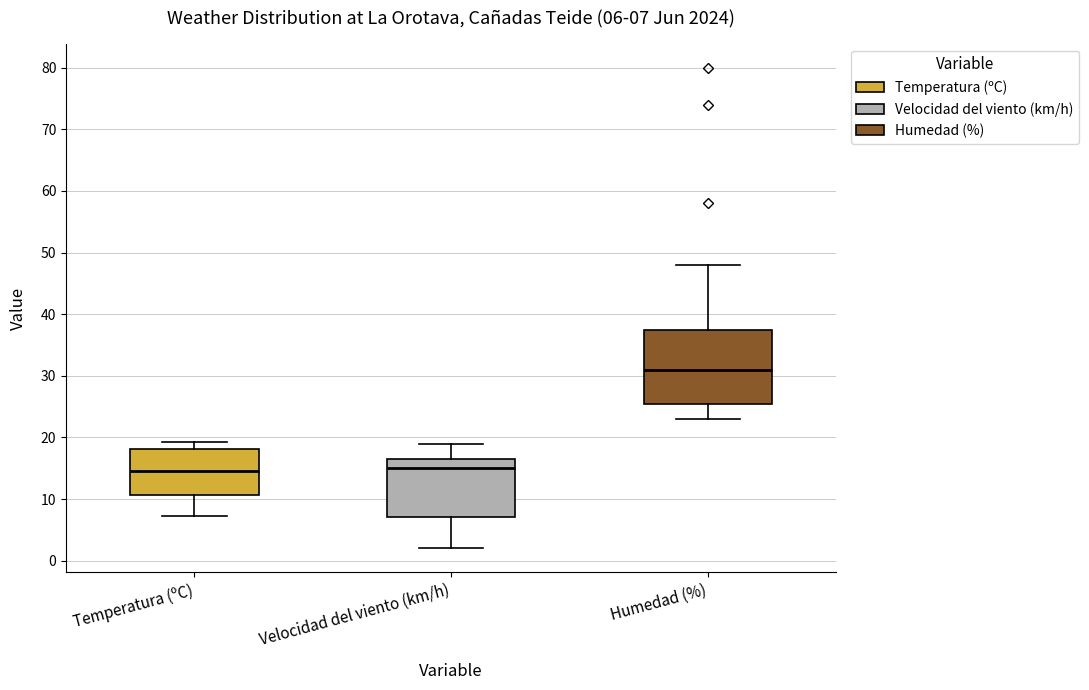

Which box is the tallest, from its lower edge to its upper edge?

Humedad (%)